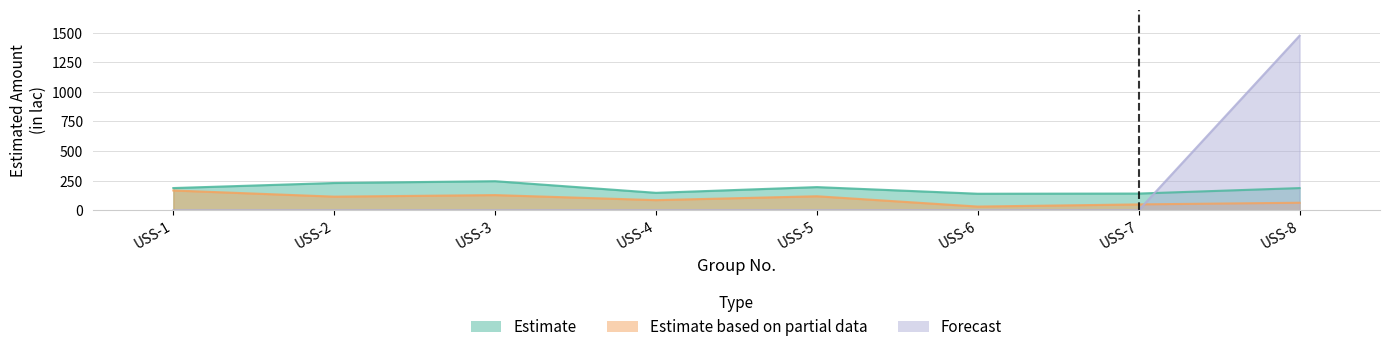

Rank the categories by Forecast value from lowest to highest.

USS-1, USS-2, USS-3, USS-4, USS-5, USS-6, USS-7, USS-8